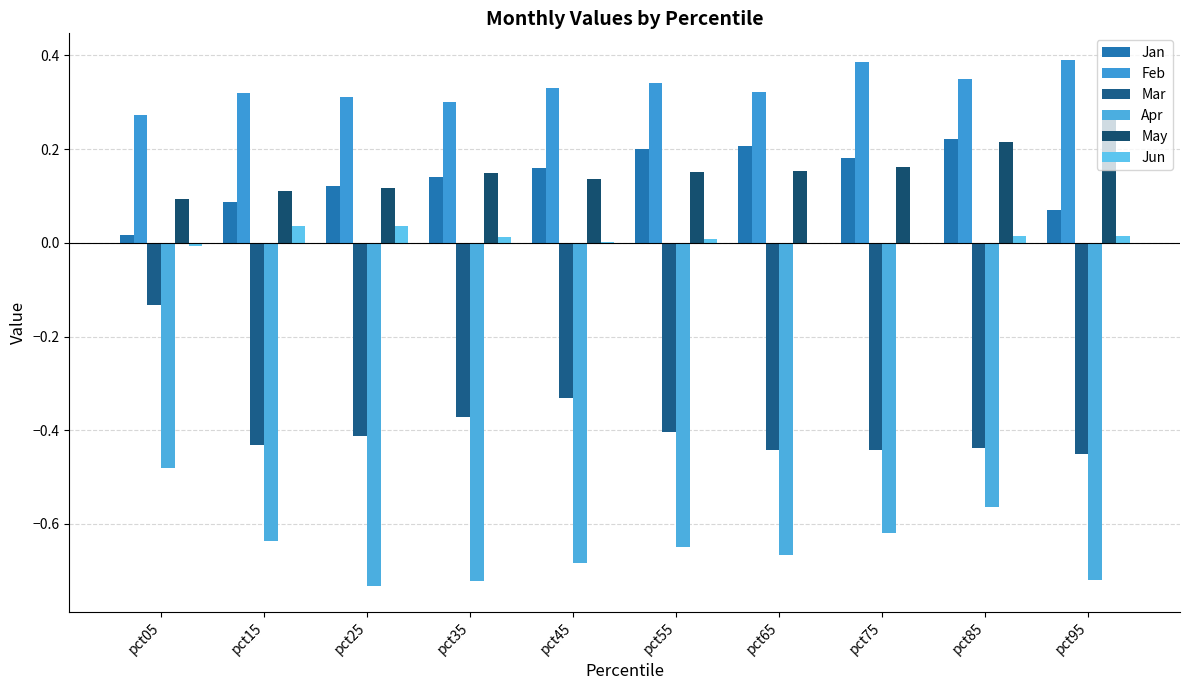

At which category is the sum across all series the highest?

pct85